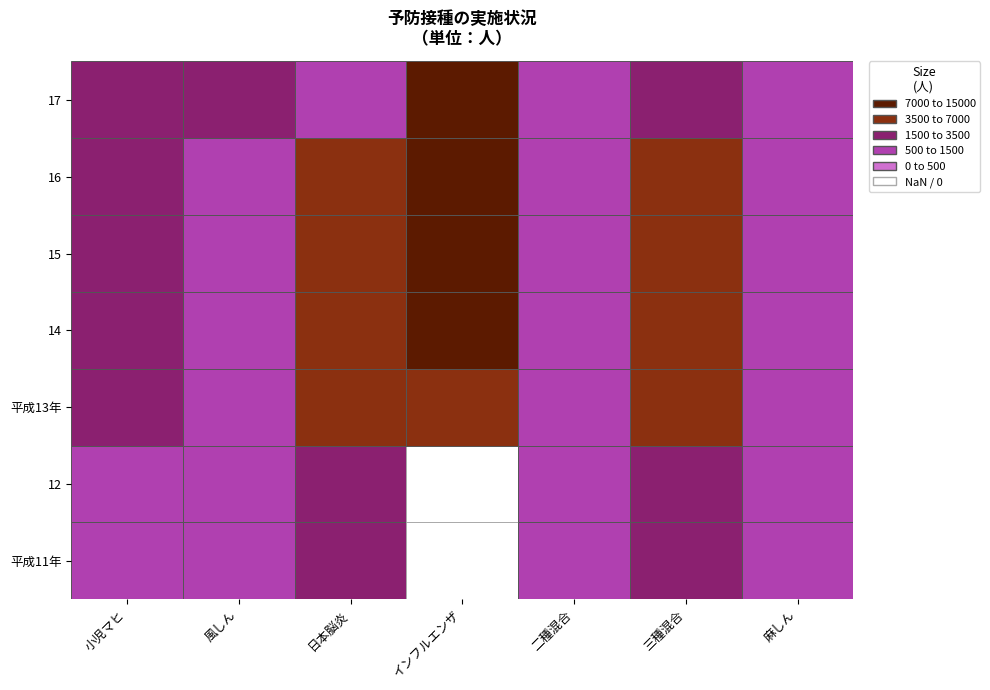

Which series has the largest total across all categories?

15